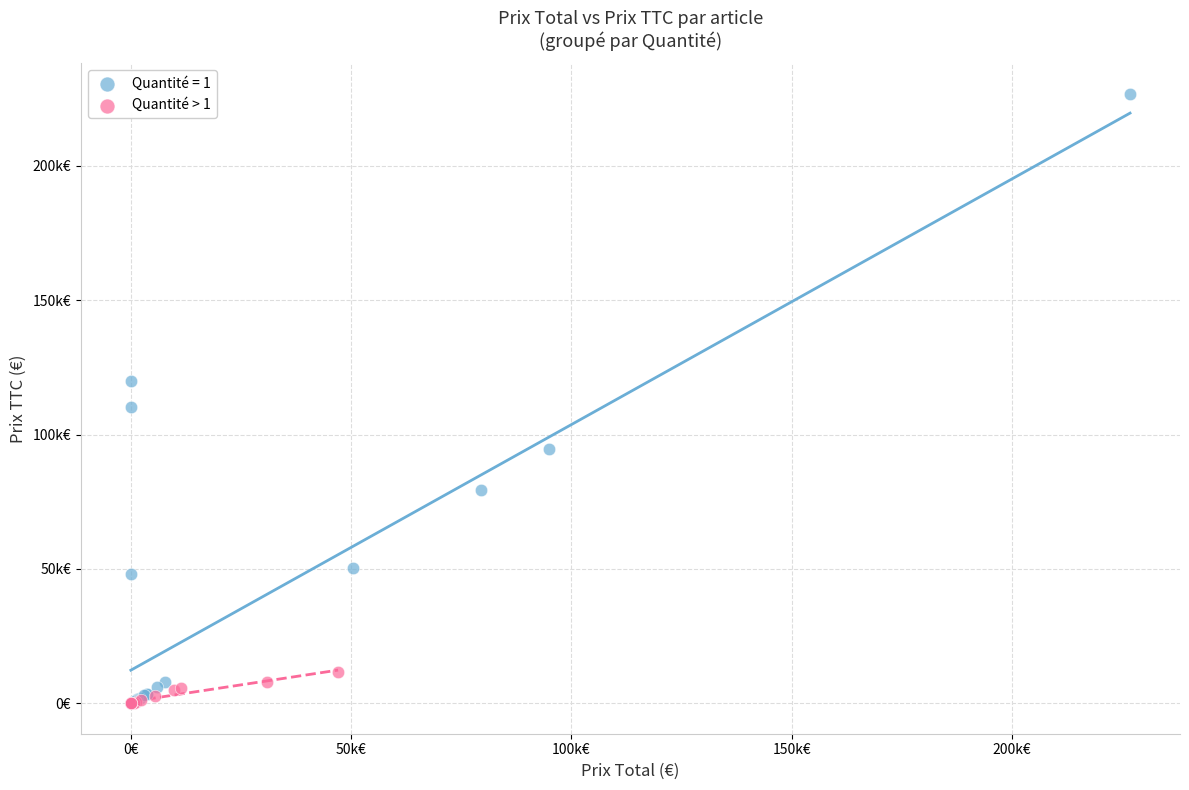

What are all the series names shown in the legend?

Quantité = 1, Quantité > 1